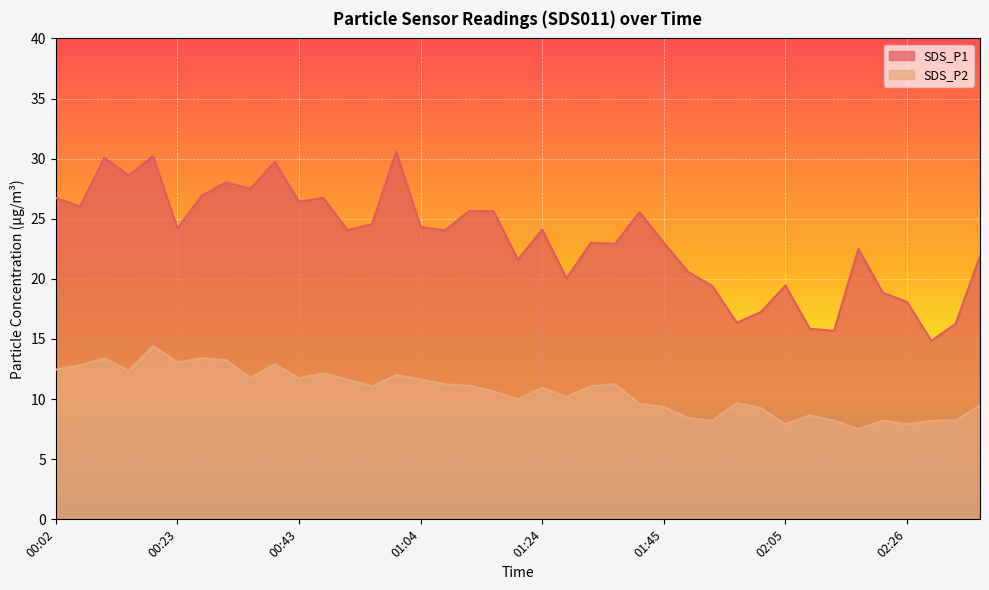

Which series has the largest range (max minus min)?

SDS_P1